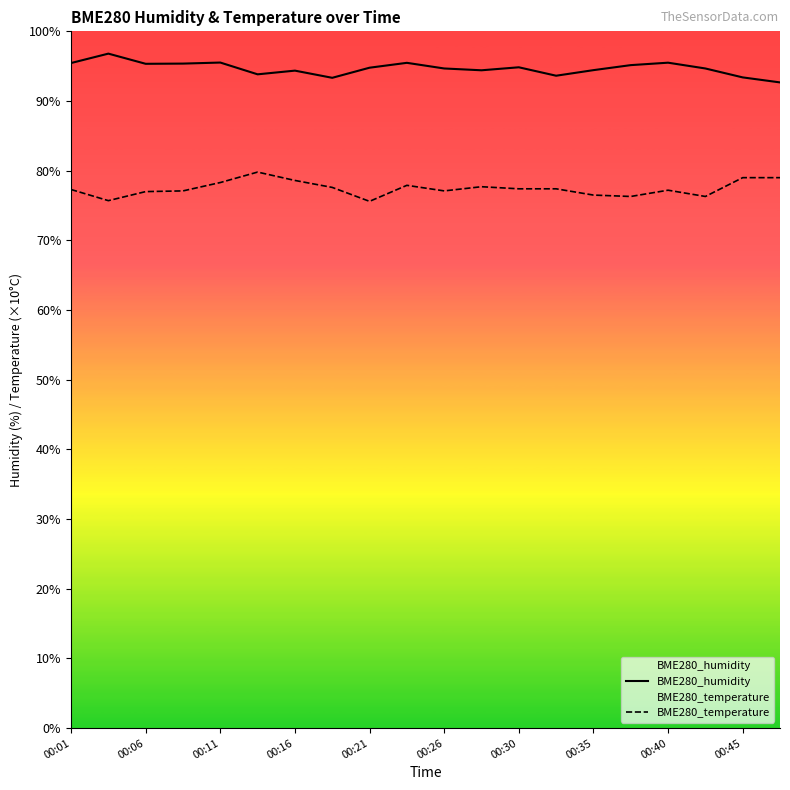

What is the difference between the second highest and second lowest values in the BME280_humidity series?

2.2